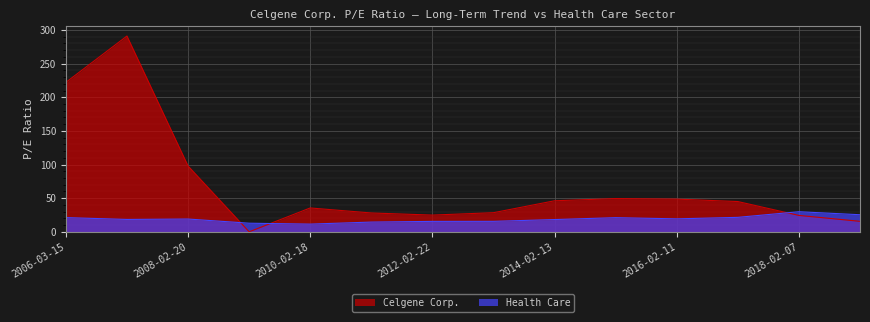

What is the label of the 5th point from the right?

2015-02-20